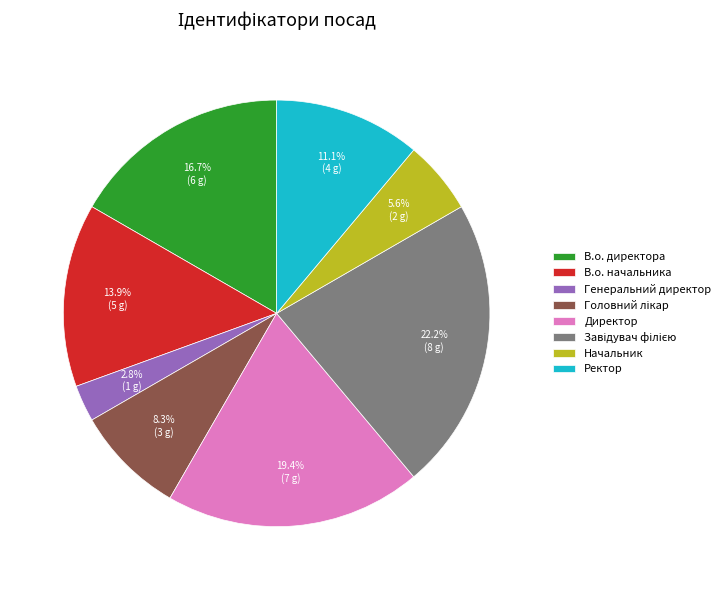

To the nearest percent, what is the difference between the largest and smallest slice percentages?

19%